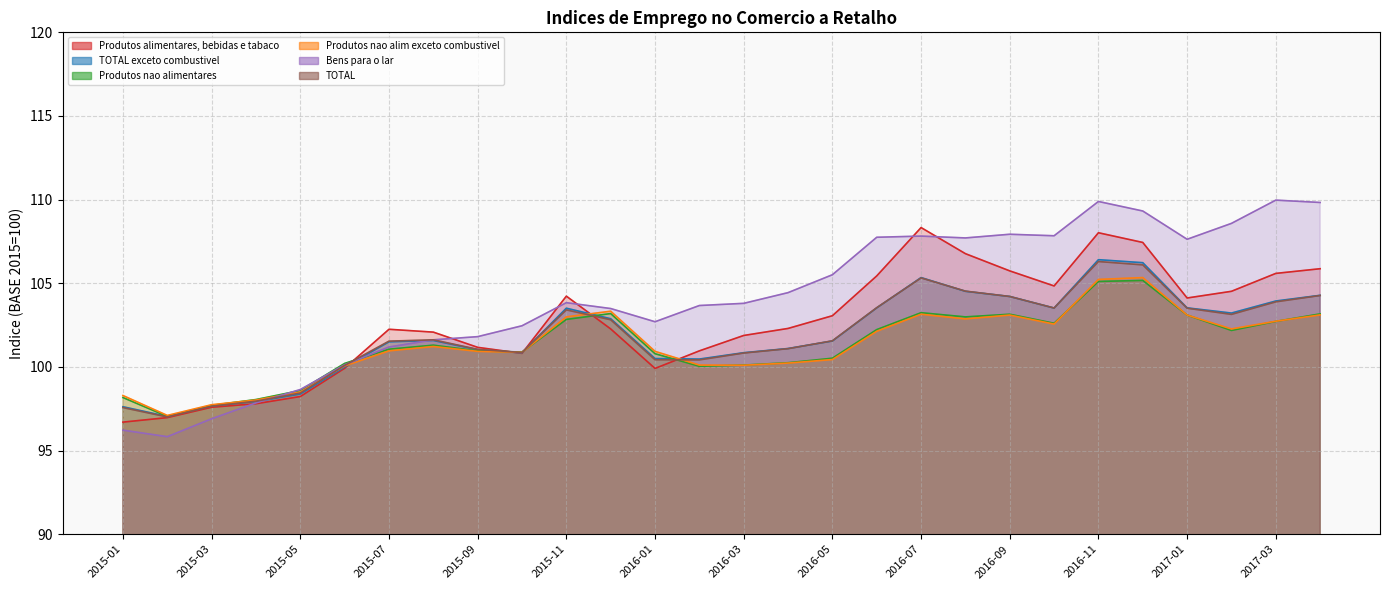

Which has a higher value, 2016-06 or 2017-01?

2016-06